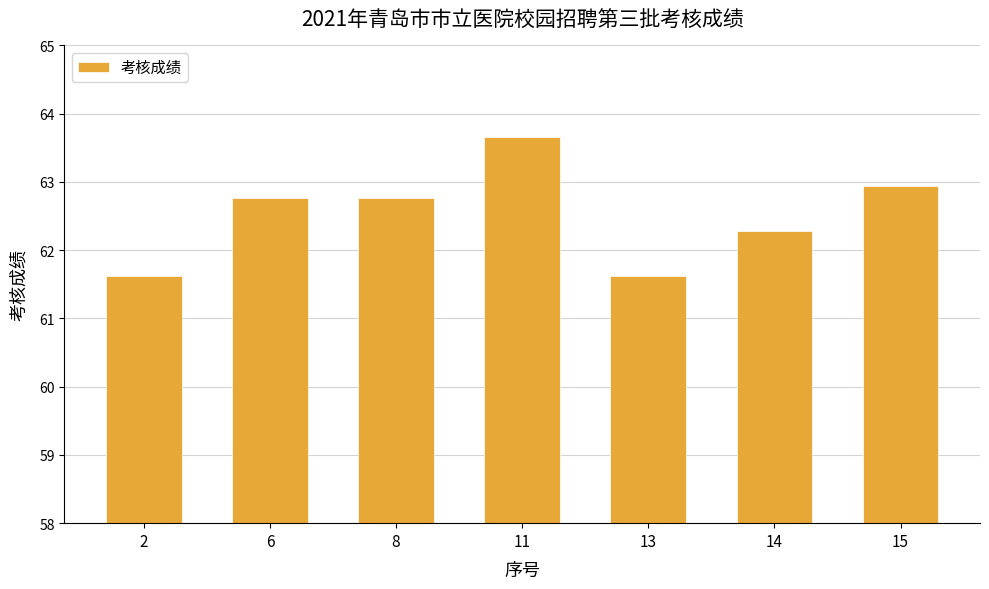

Are the bars horizontal?

No